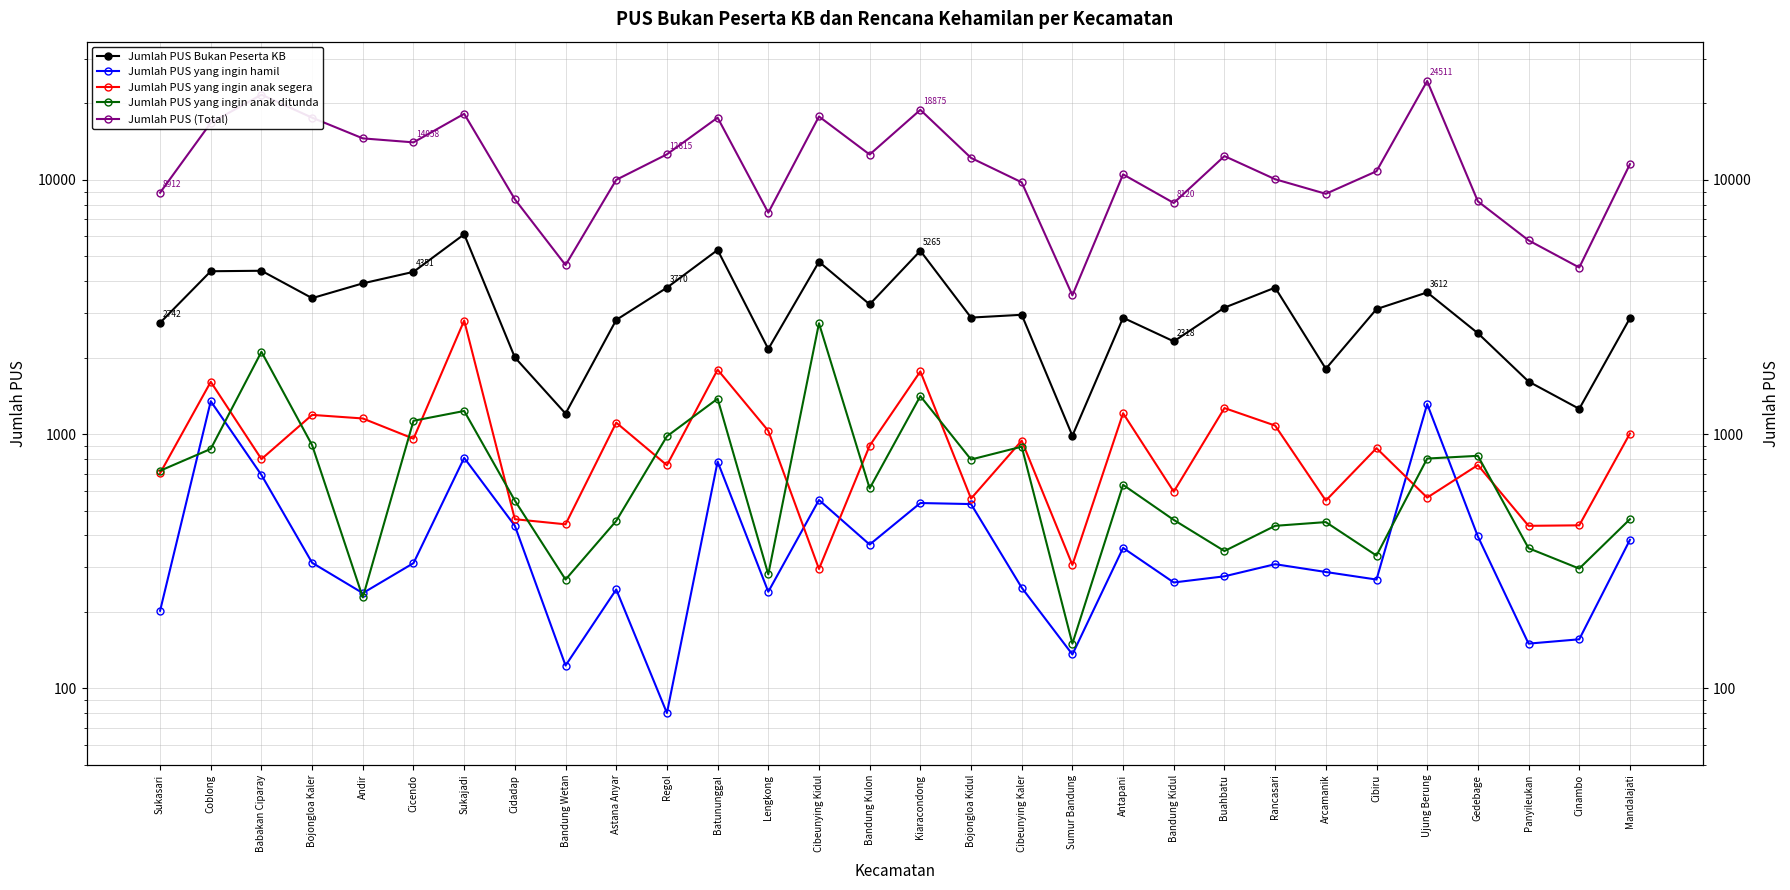

What is the label of the 6th point from the right?

Cibiru